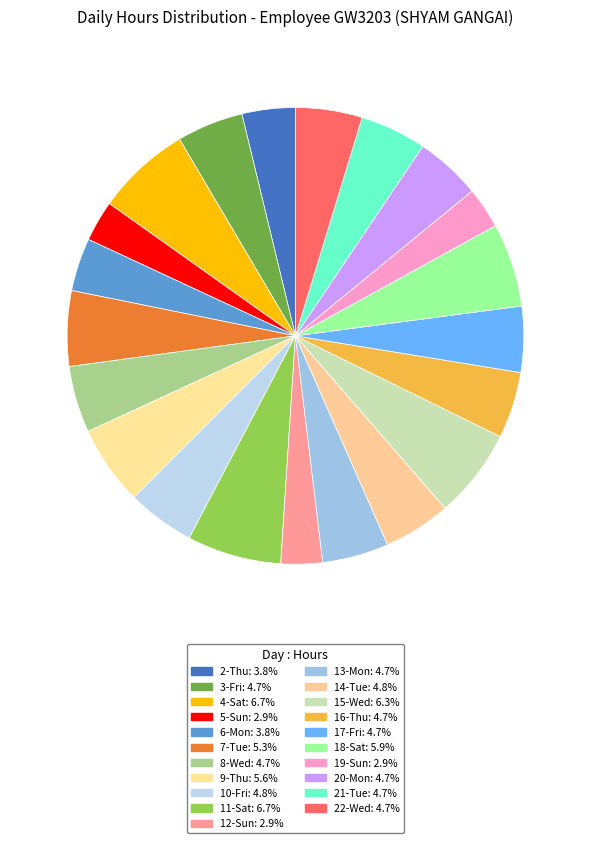

Is it true that 3-Fri is 5% of the pie?

True